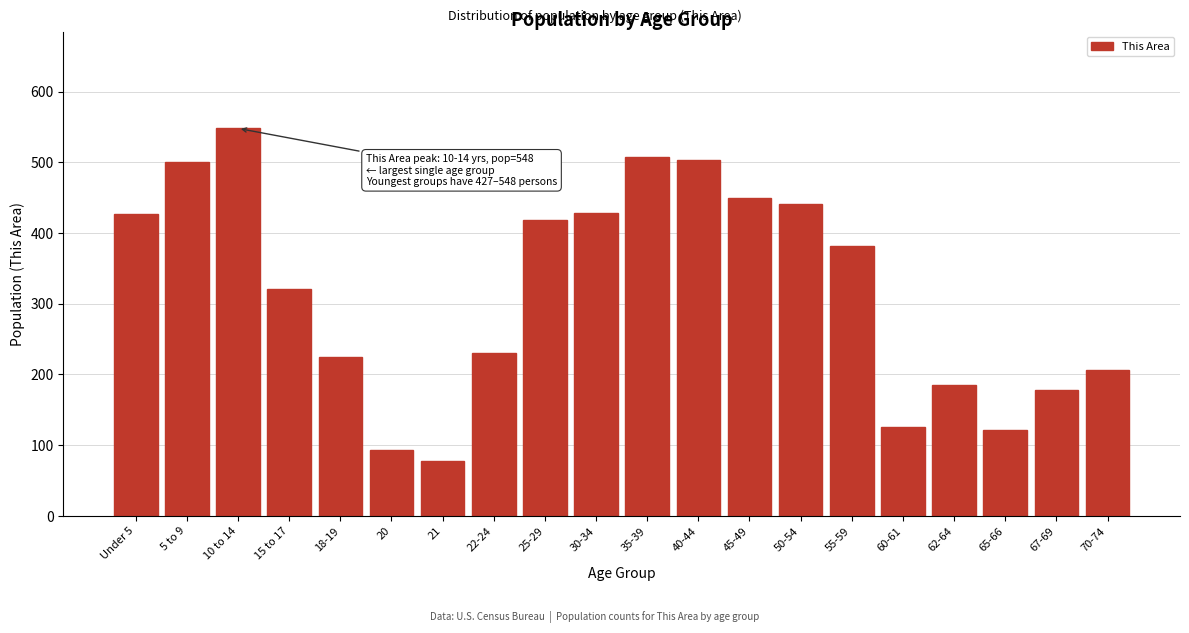

What is the difference between the values at 22-24 and 20?

137